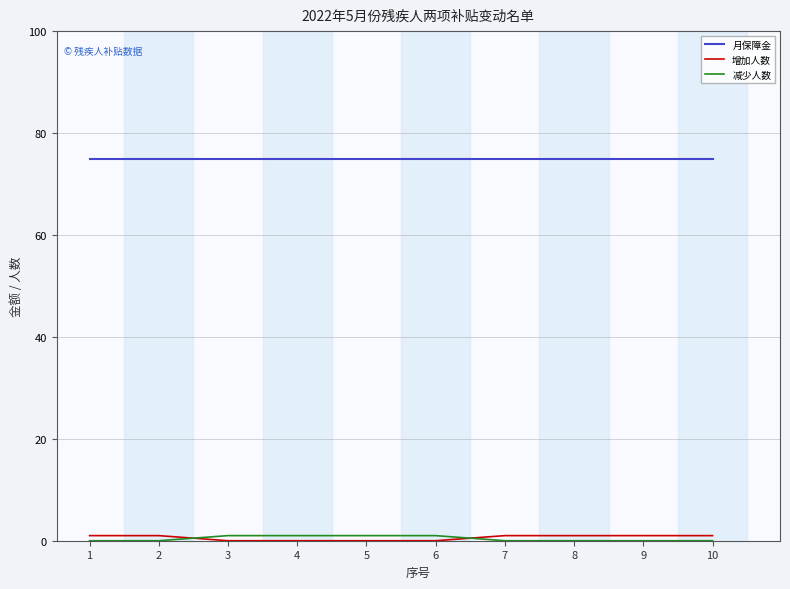

What is the maximum value shown in the chart?

75